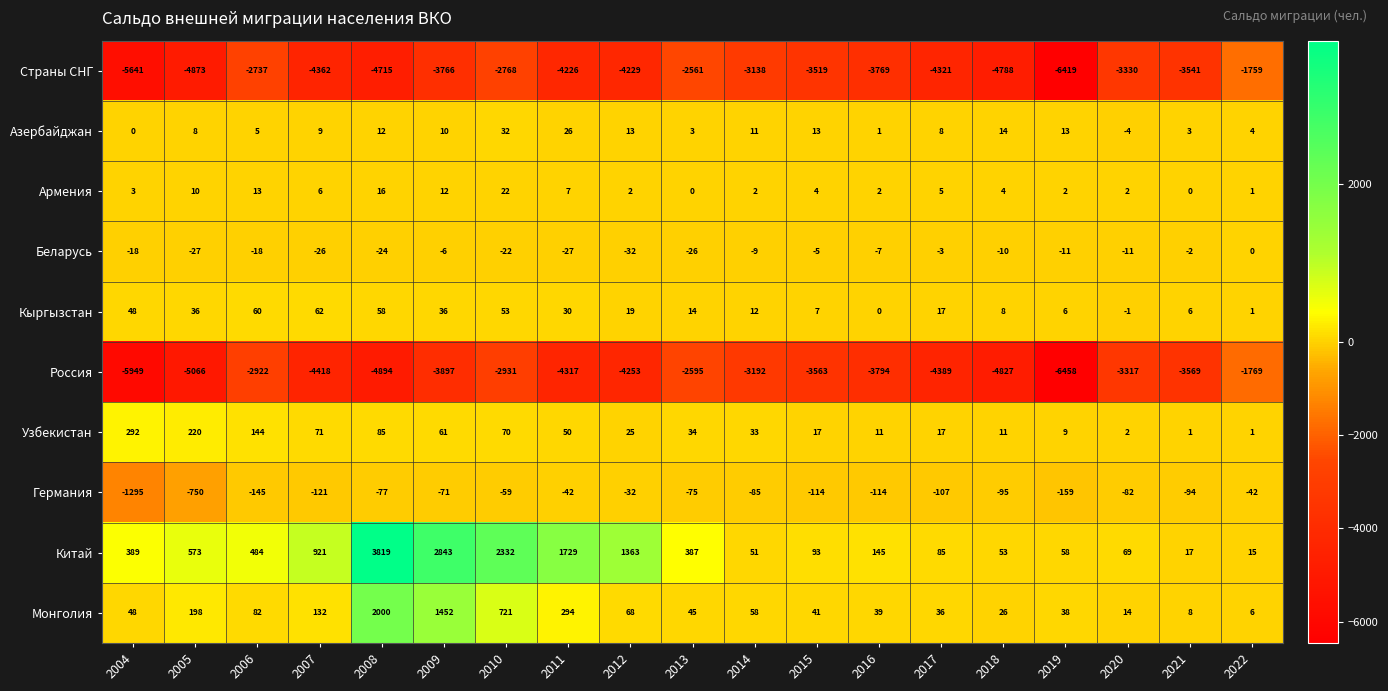

What is the sum of the Узбекистан values at 2022 and 2007?

72